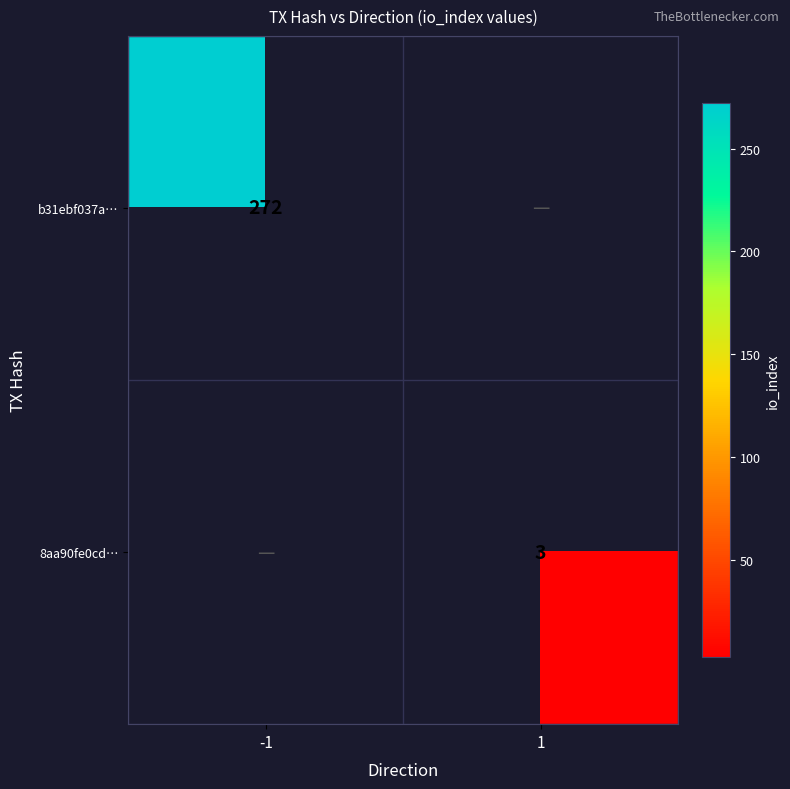

What is the smallest value displayed?

3.0